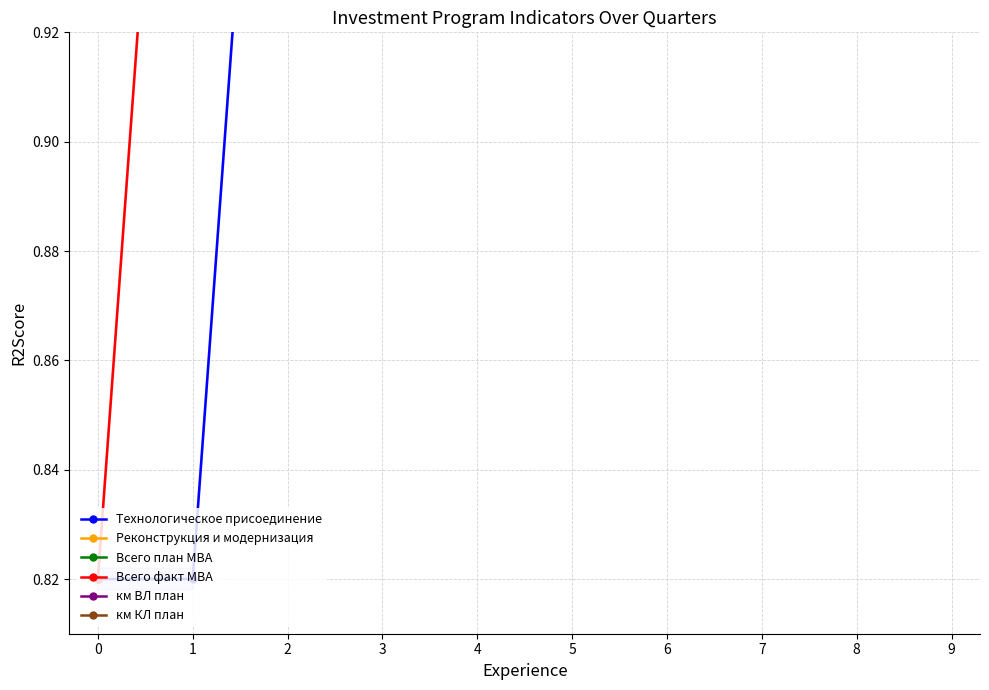

What is the average value of the км ВЛ план series?

1.7